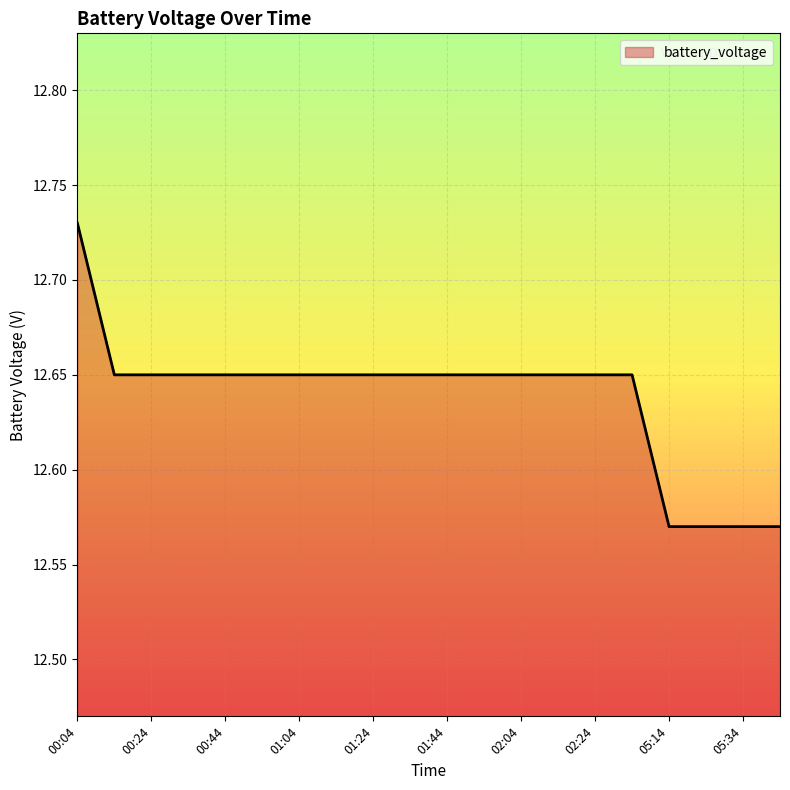

Rank the categories by value from highest to lowest.

00:04, 00:14, 00:24, 00:34, 00:44, 00:54, 01:04, 01:14, 01:24, 01:34, 01:44, 01:54, 02:04, 02:14, 02:24, 02:34, 05:14, 05:24, 05:34, 05:44